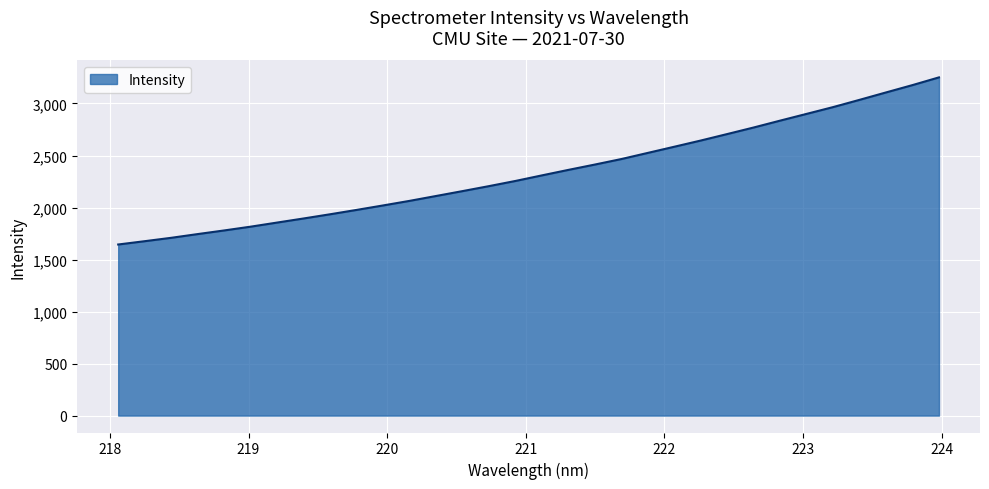

What is the difference between the maximum and minimum values?

1606.4